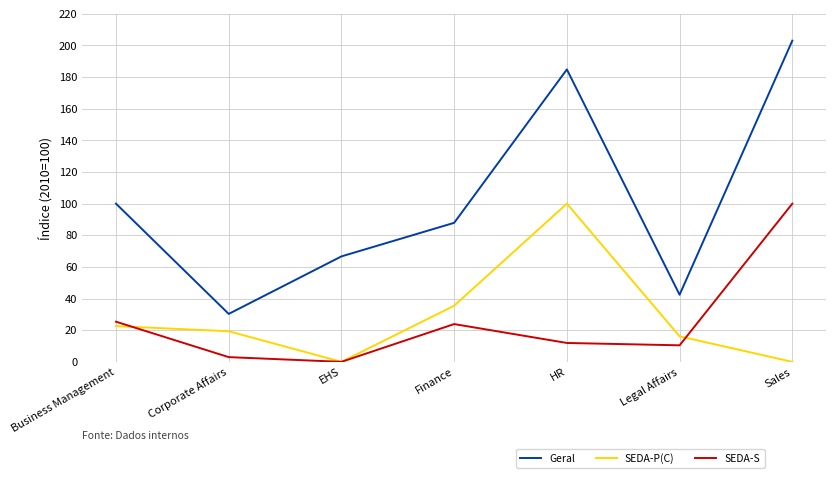

What is the difference between the Geral values at Sales and EHS?

136.4